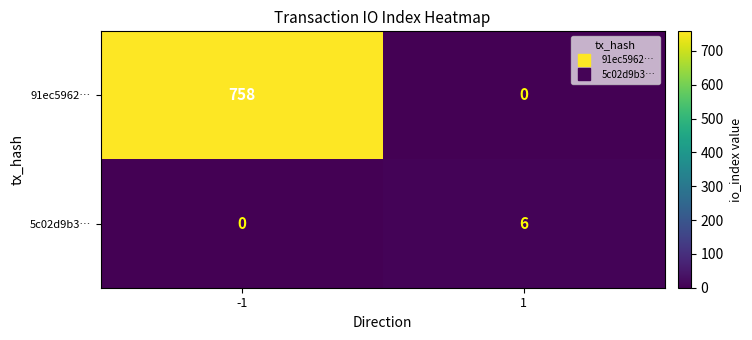

What is the approximate value of 91ec5962… at -1, to the nearest 100?

800